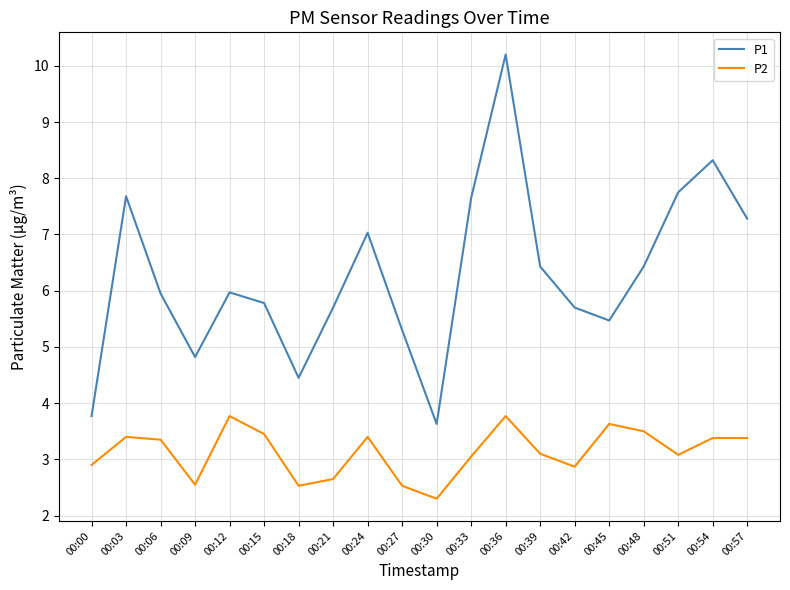

What is the sum of all P2 values?

62.6